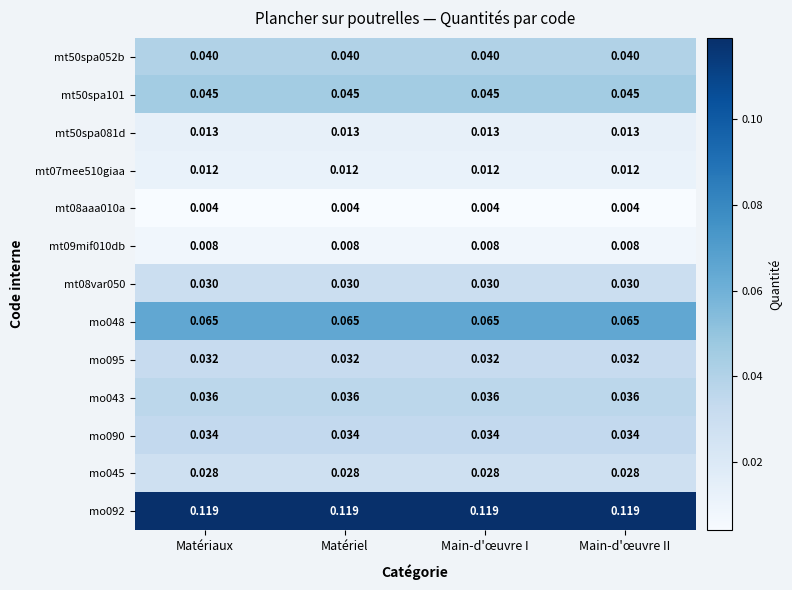

Is the value of mo095 at Matériaux greater than the value of mo092 at Matériel?

No